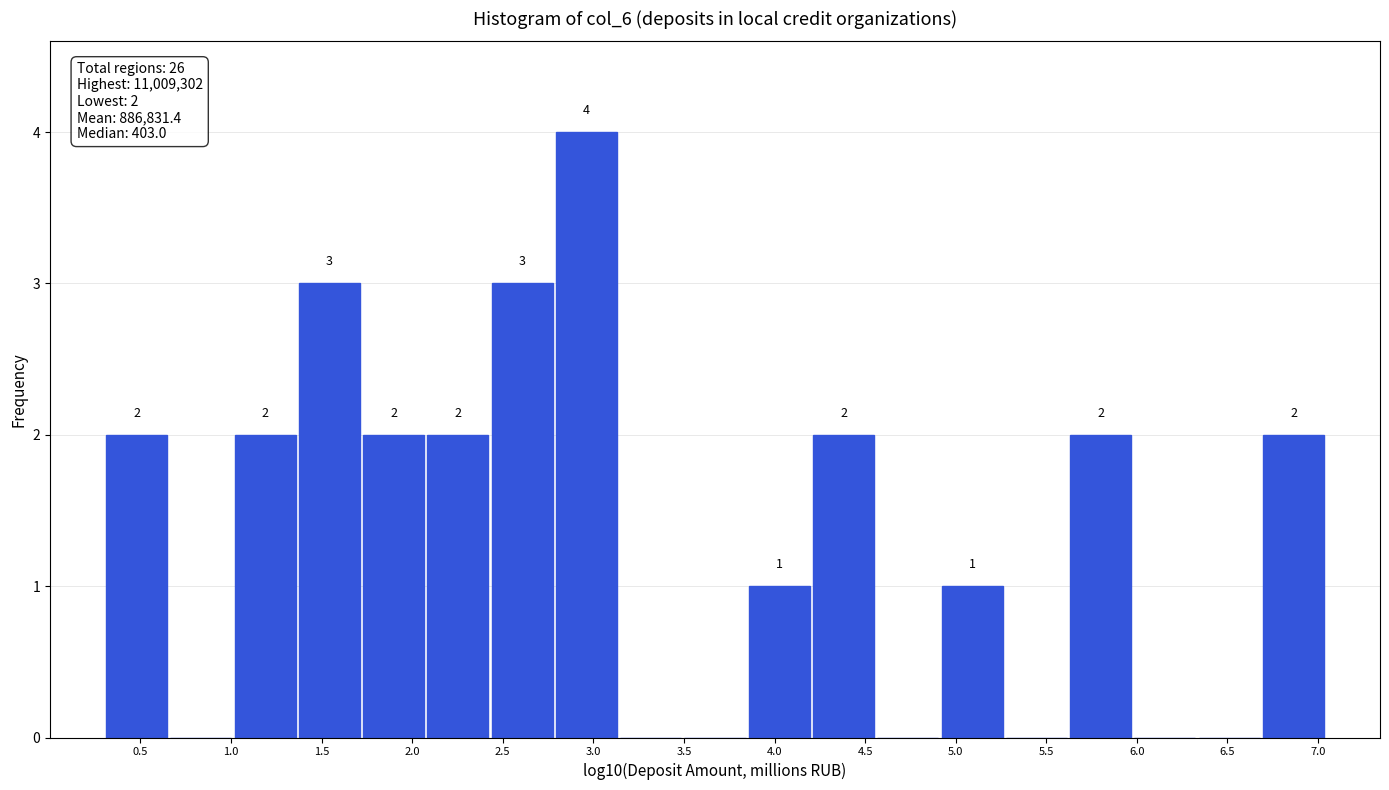

Over which range of the x-axis is the bar tallest?

2.80 to 3.15